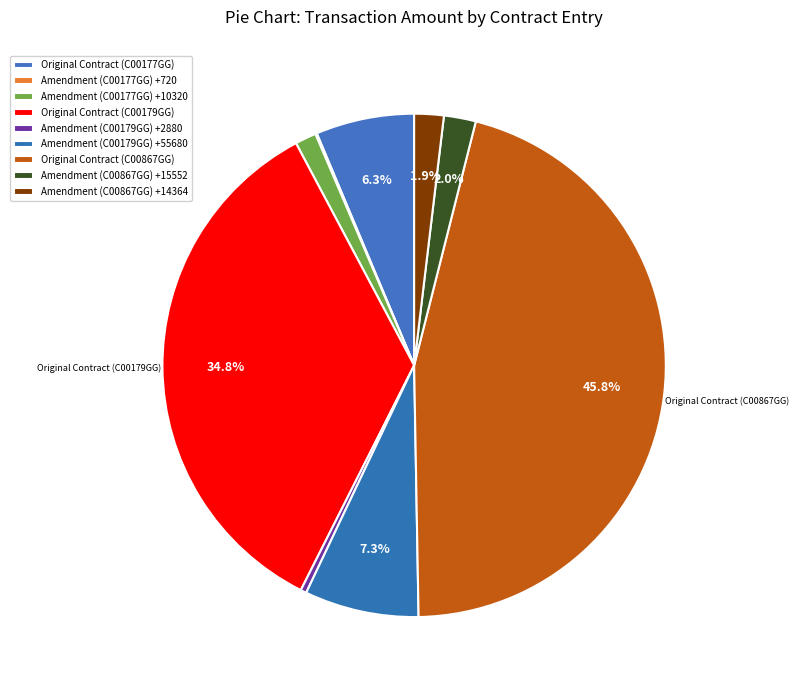

To the nearest percent, what is the difference between the largest and smallest slice percentages?

46%